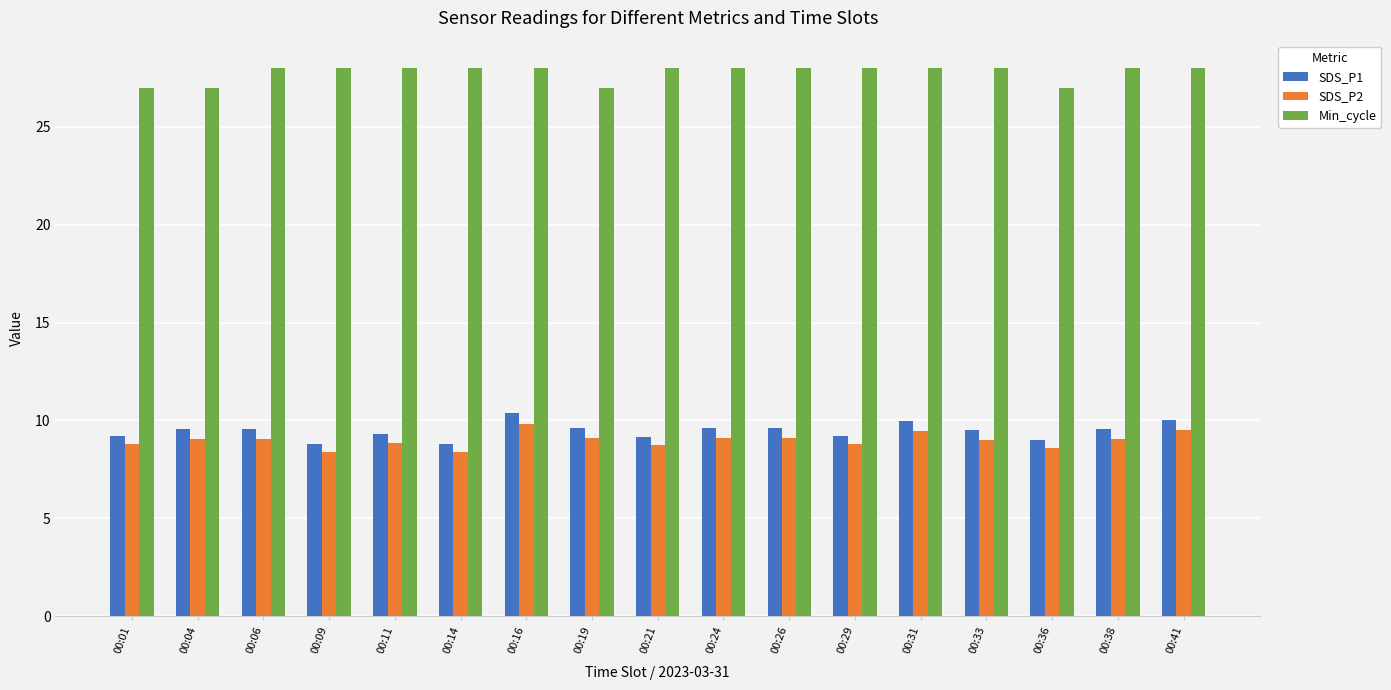

What are all the series names shown in the legend?

SDS_P1, SDS_P2, Min_cycle